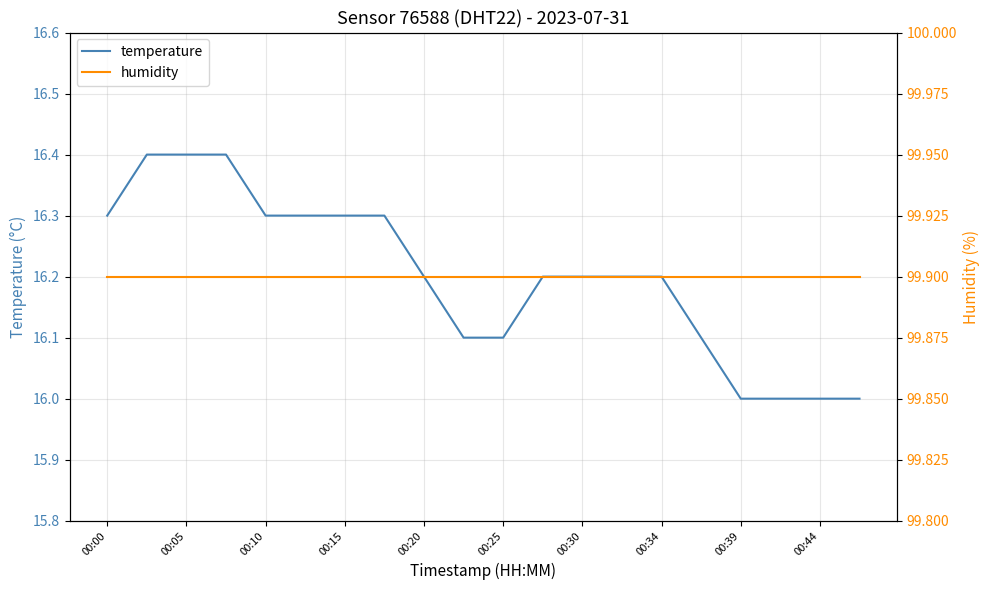

How many temperature values are between 16 and 17?

20